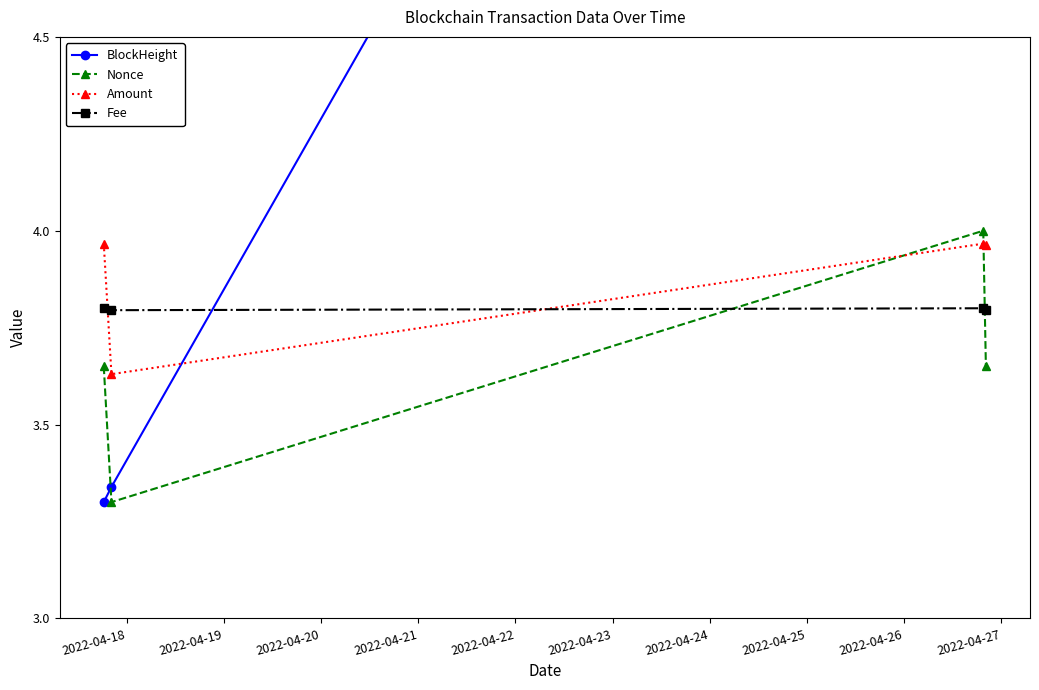

Reading right to left, transcribe all the data shown in this chart.

BlockHeight: 7.3	7.3	3.3	3.3
Nonce: 3.6	4.0	3.3	3.6
Amount: 4.0	4.0	3.6	4.0
Fee: 3.8	3.8	3.8	3.8